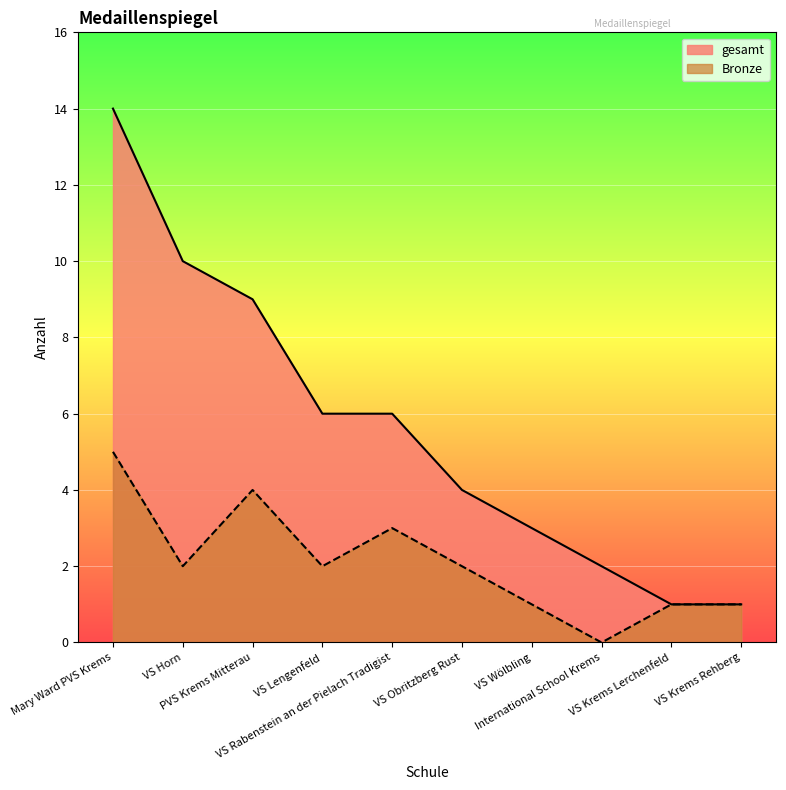

List the series in order of their overall mean, highest first.

gesamt, Bronze